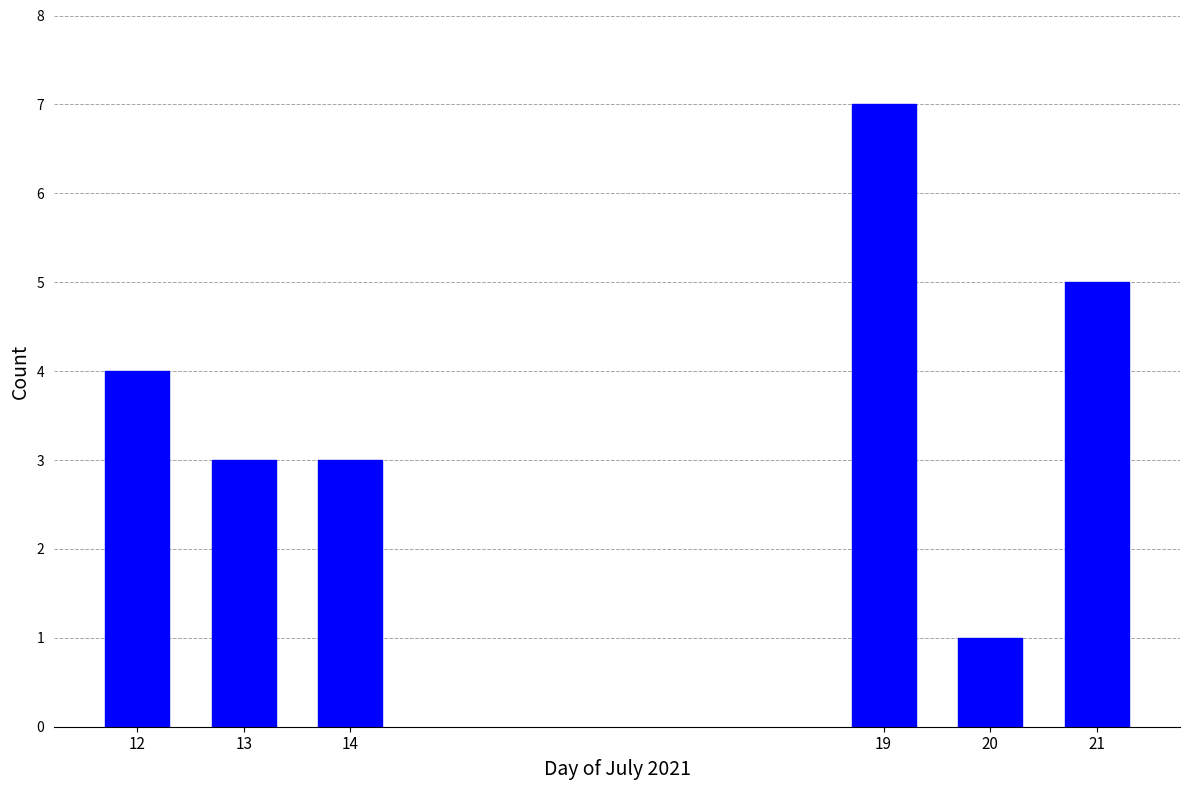

Reading left to right, transcribe all the data shown in this chart.

12=4	13=3	14=3	19=7	20=1	21=5